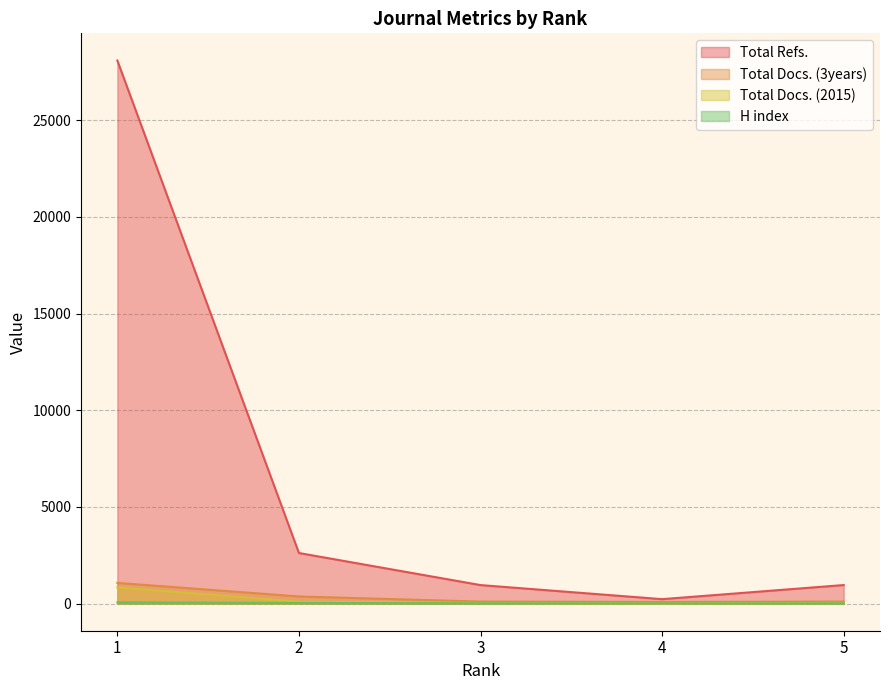

Which series has the largest total across all categories?

Total Refs.